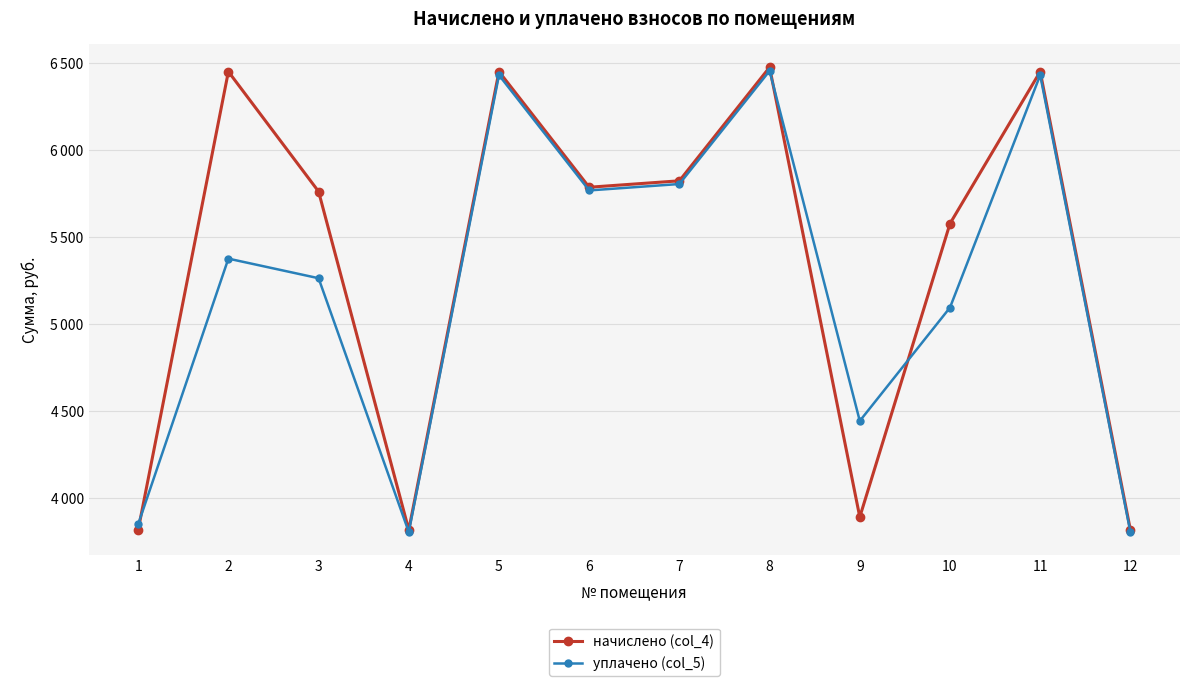

Between 10 and 2, which is larger?

2